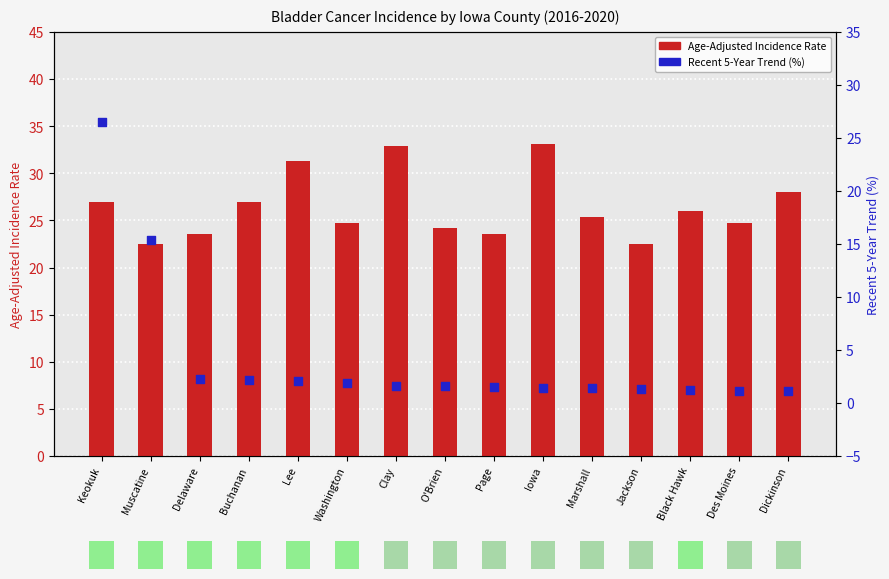

At how many categories does at least one series exceed 10?

15